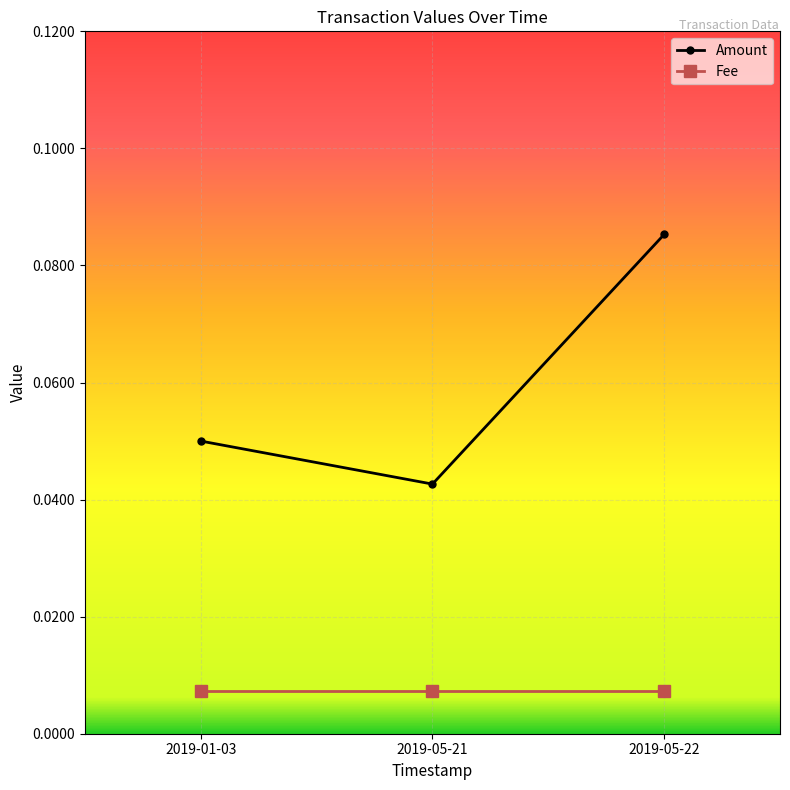

At which label does Amount reach its minimum?

2019-05-21